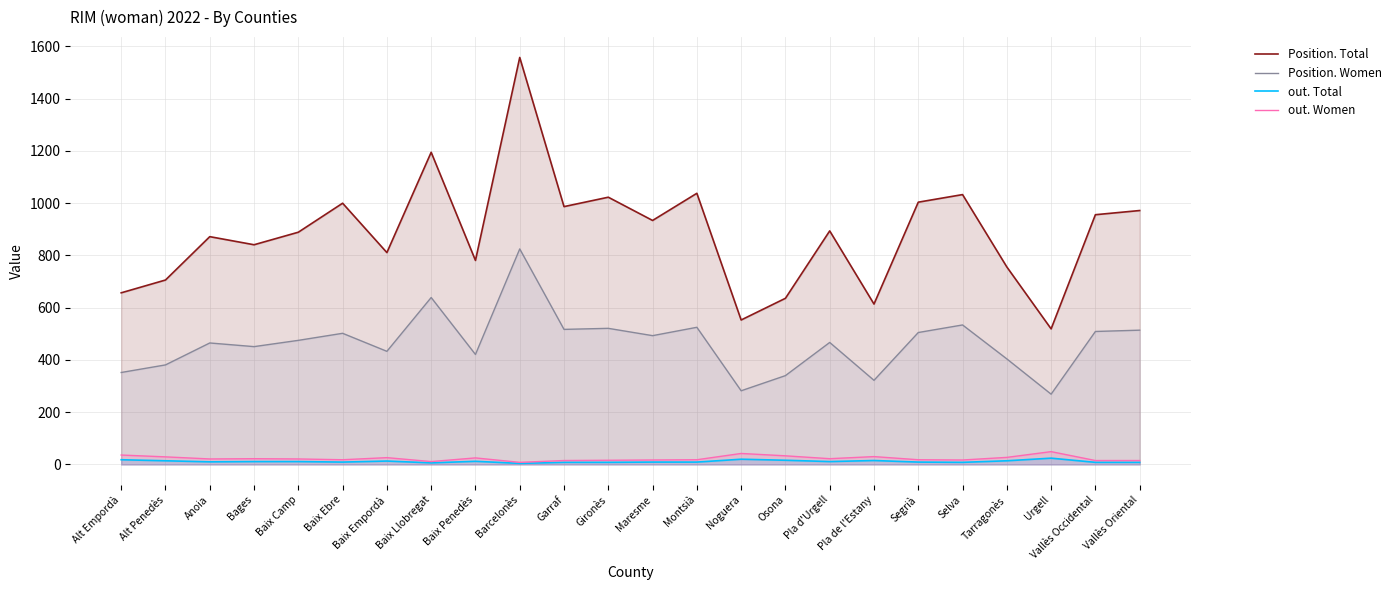

Rank the series at Pla d'Urgell from lowest to highest value.

out. Total, out. Women, Position. Women, Position. Total